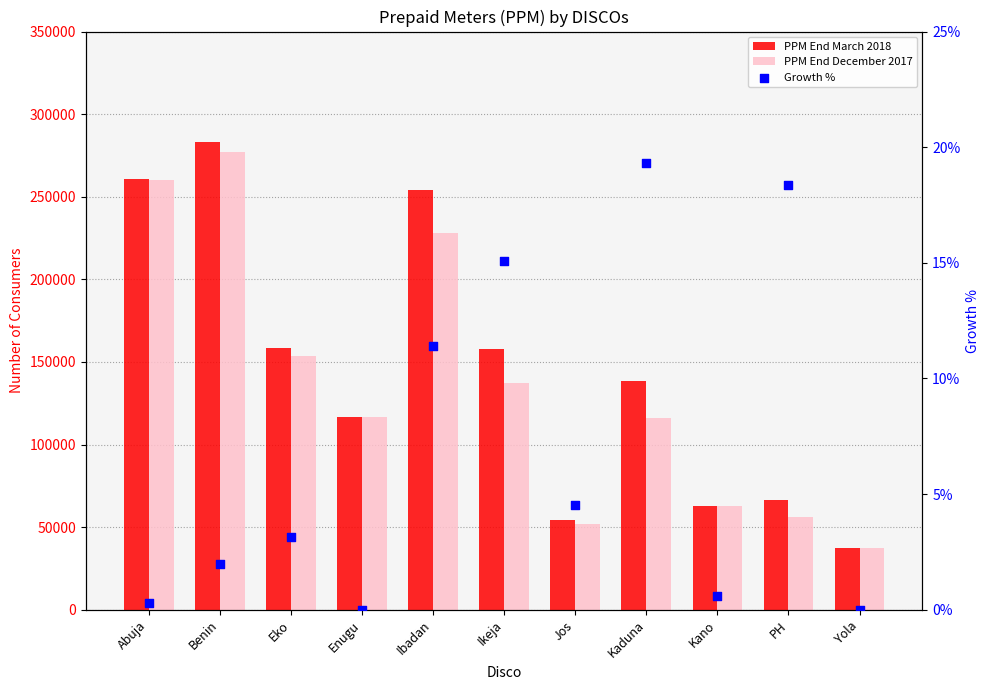

At which category is the sum across all series the highest?

Benin